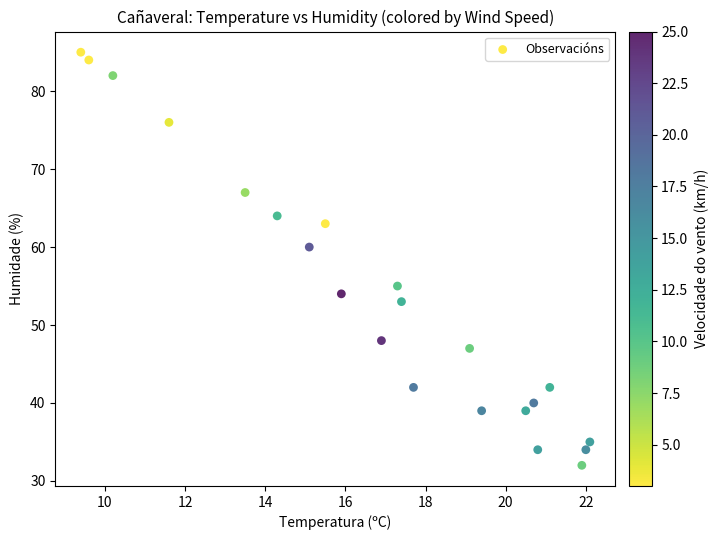

What Y value in the scatter plot is closest to 58?

60